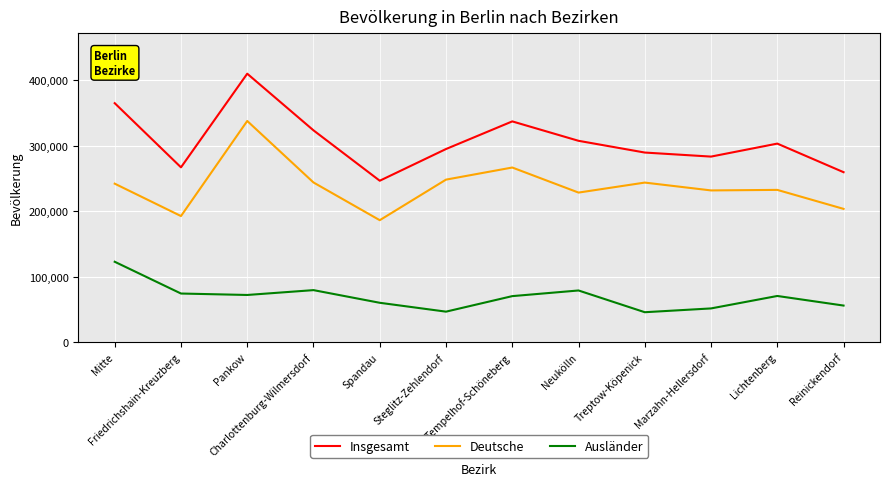

Which series has the widest spread of values?

Insgesamt